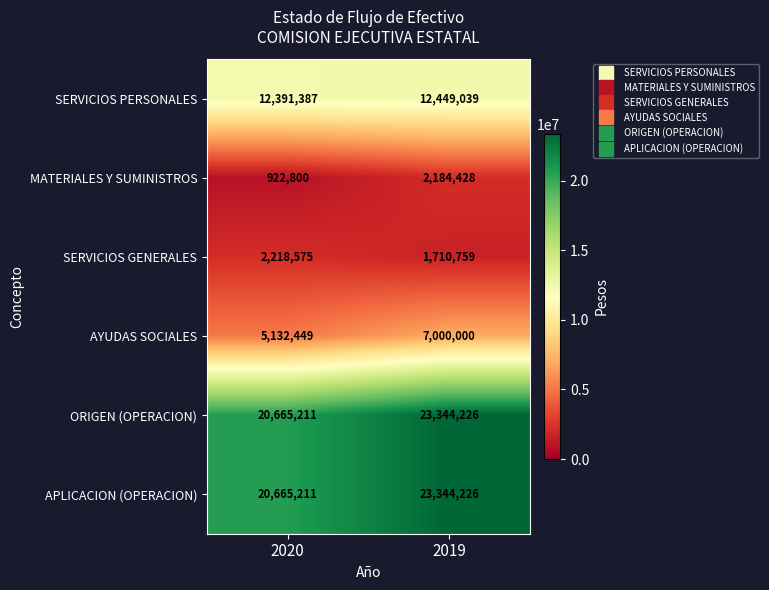

Reading left to right, transcribe all the data shown in this chart.

SERVICIOS PERSONALES: 12391387	12449039
MATERIALES Y SUMINISTROS: 922800	2184428
SERVICIOS GENERALES: 2218575	1710759
AYUDAS SOCIALES: 5132449	7000000
ORIGEN (OPERACION): 20665211	23344226
APLICACION (OPERACION): 20665211	23344226